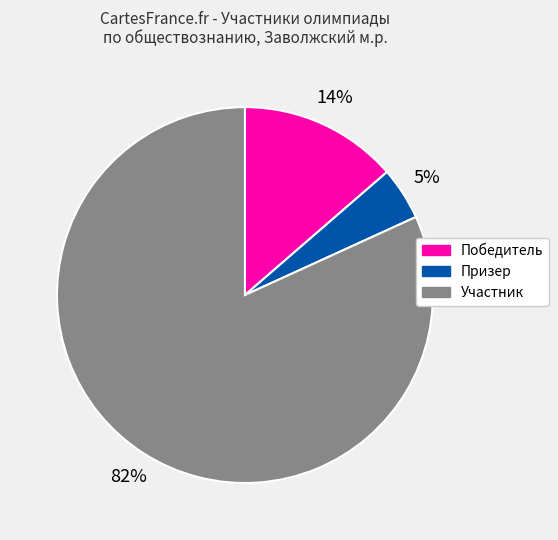

Is Призер the majority of the pie?

No